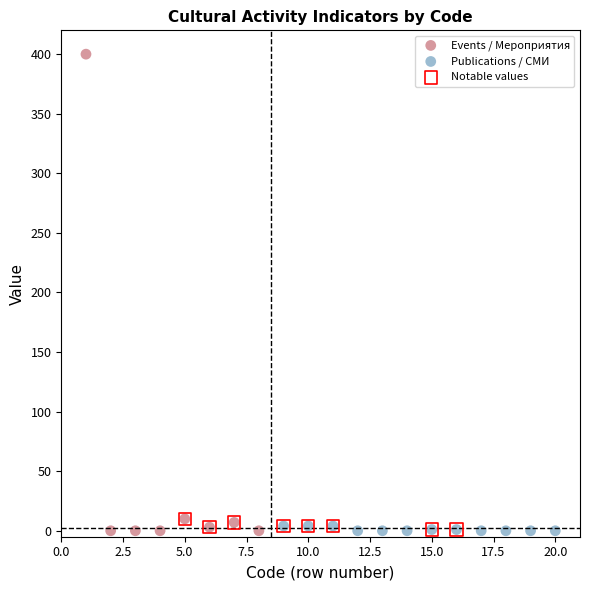

Which series has the largest Y range (max minus min)?

Events / Мероприятия